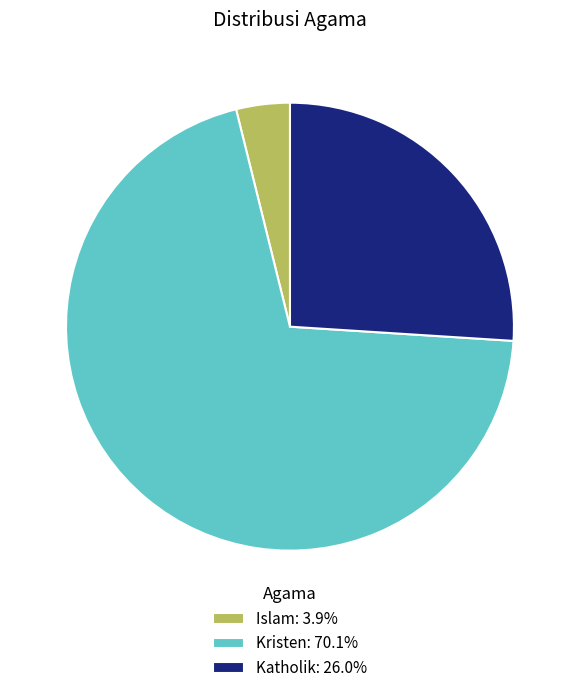

Is Kristen the majority of the pie?

Yes